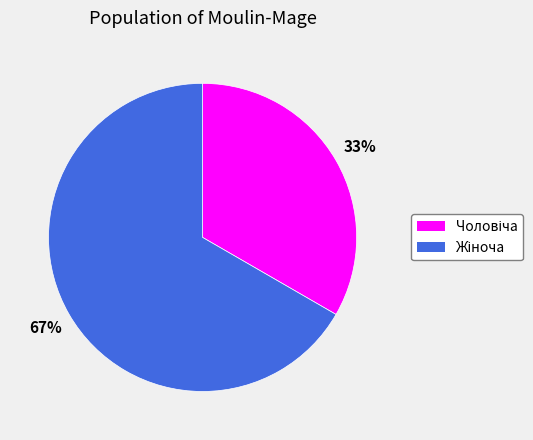

Is there a majority slice in this chart?

Yes